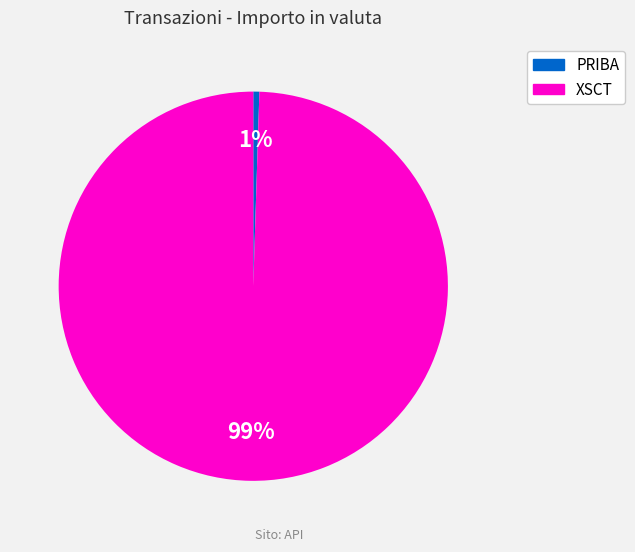

Is the sum of PRIBA and XSCT greater than half?

Yes